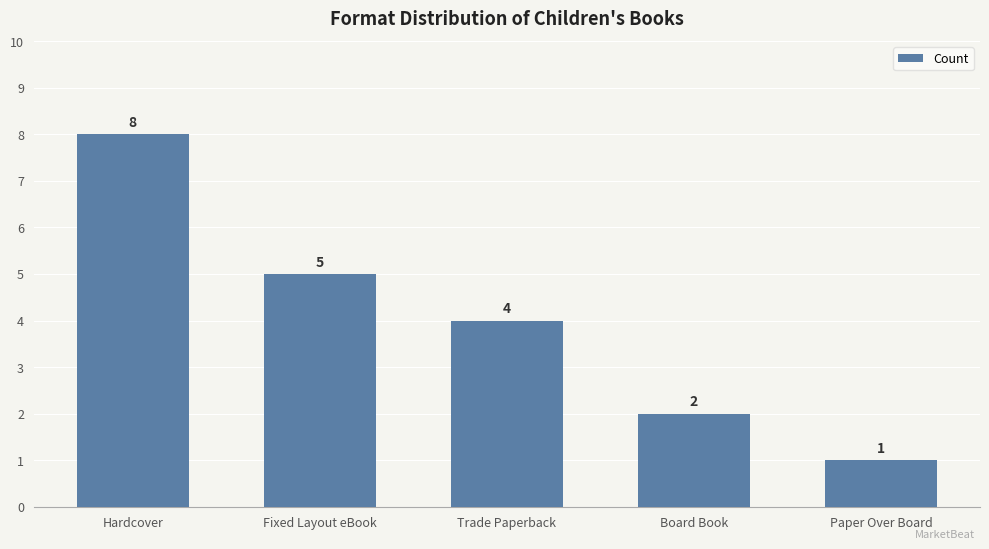

What is the minimum value shown in the chart?

1